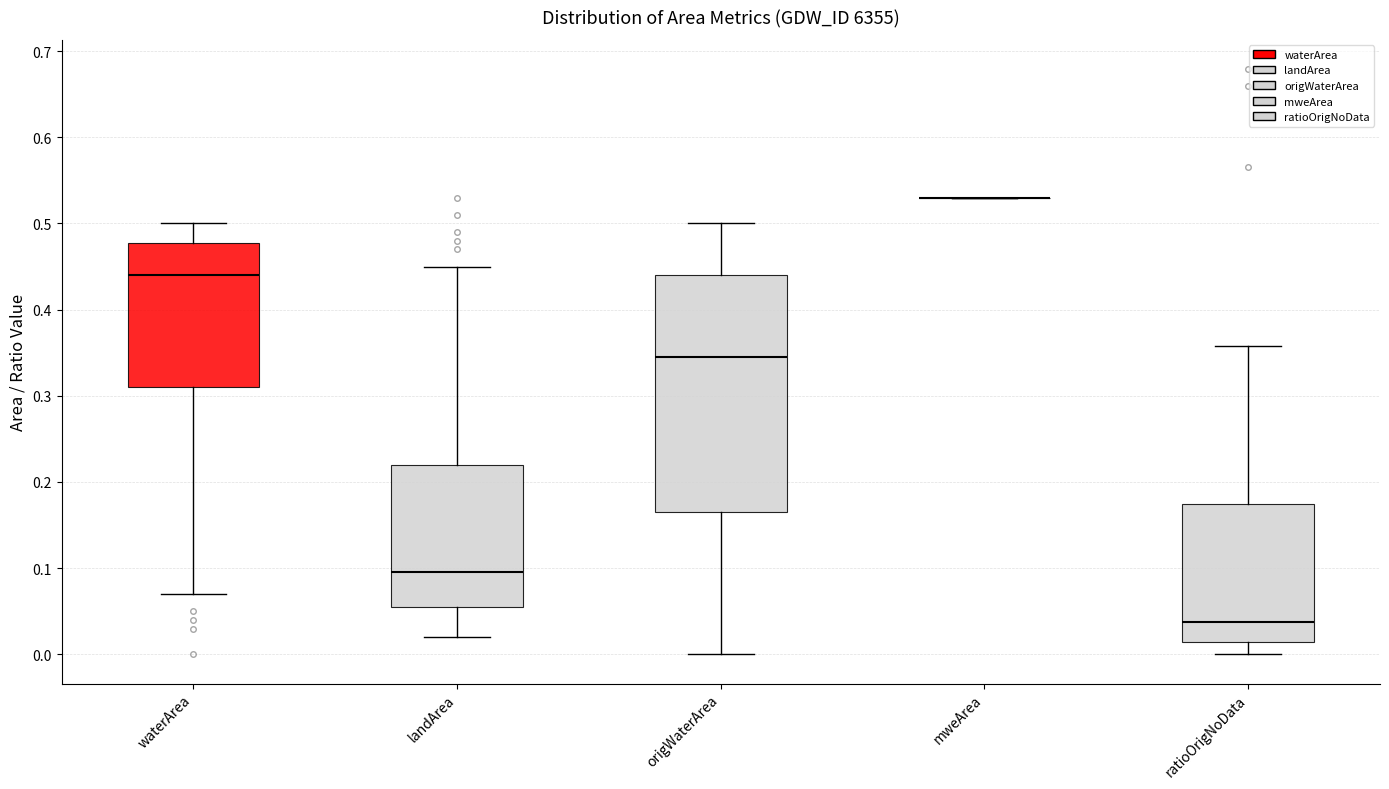

Reading left to right, transcribe this box plot: for each box, give where its median line is, the range the box spans, and where its two whiskers end, as read against the y-axis. The values are not printed on the chart, so give them approximately, as read against the axis.

waterArea: median 0.44, box 0.31 to 0.48, whiskers 0.07 to 0.50
landArea: median 0.10, box 0.06 to 0.22, whiskers 0.02 to 0.45
origWaterArea: median 0.35, box 0.17 to 0.44, whiskers 0.00 to 0.50
mweArea: box collapsed to a line at 0.53, whiskers 0.53 to 0.53
ratioOrigNoData: median 0.04, box 0.01 to 0.17, whiskers 0.00 to 0.36